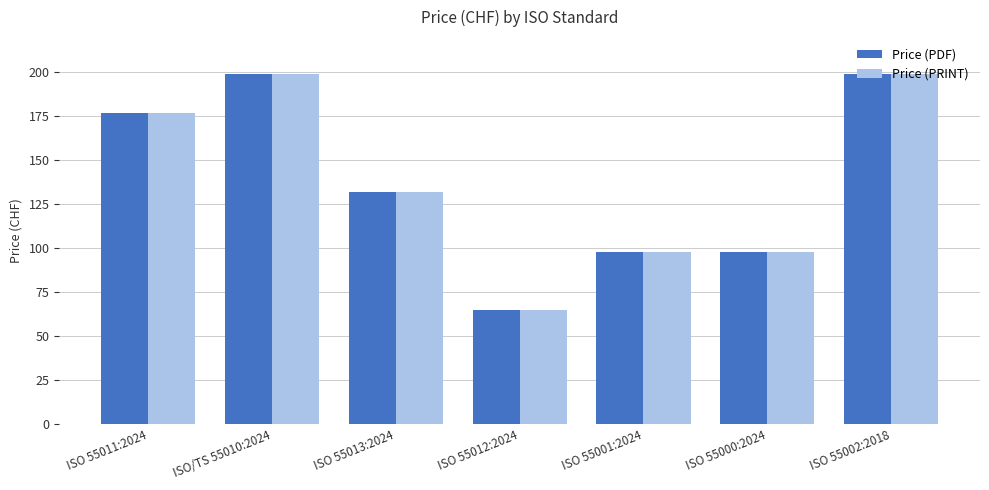

The value of Price (PRINT) at ISO 55013:2024 is 34. True or false?

False